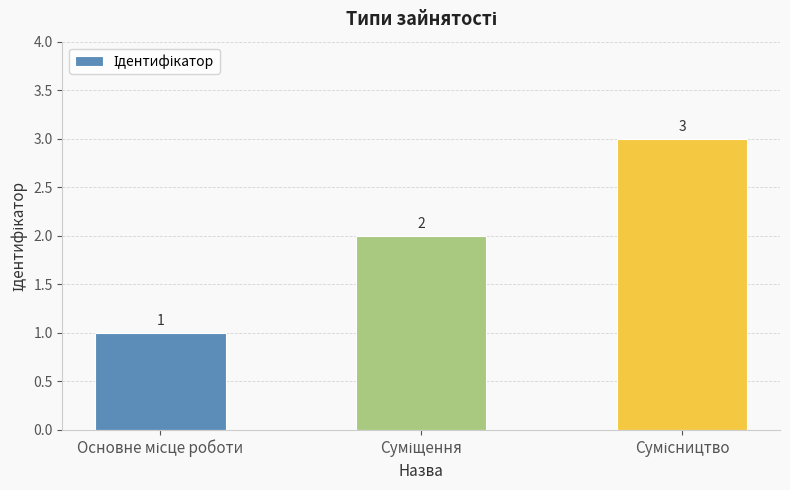

Are the bars grouped side by side (vs. stacked)?

No